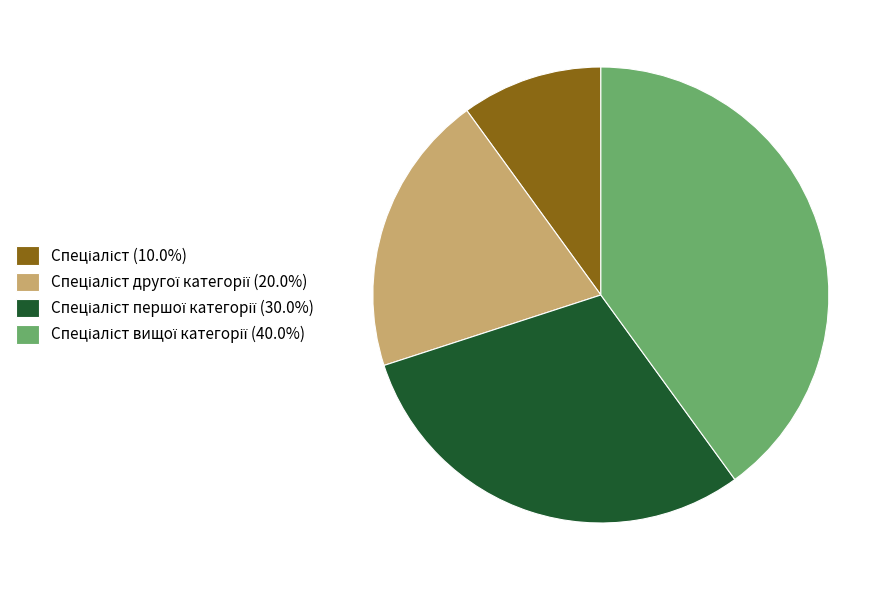

Is there a majority slice in this chart?

No